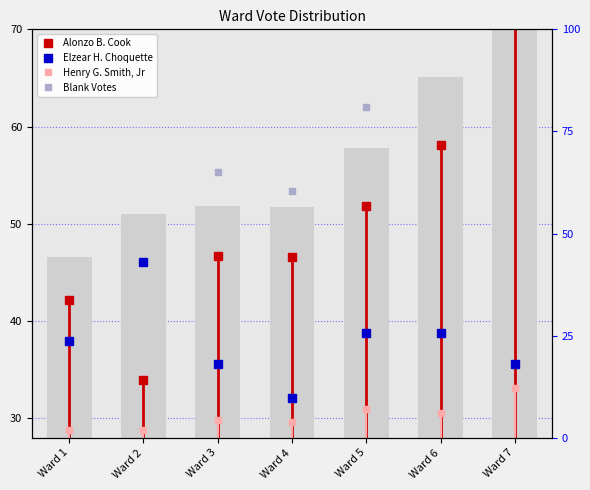

What is the minimum value shown in the chart?

28.9